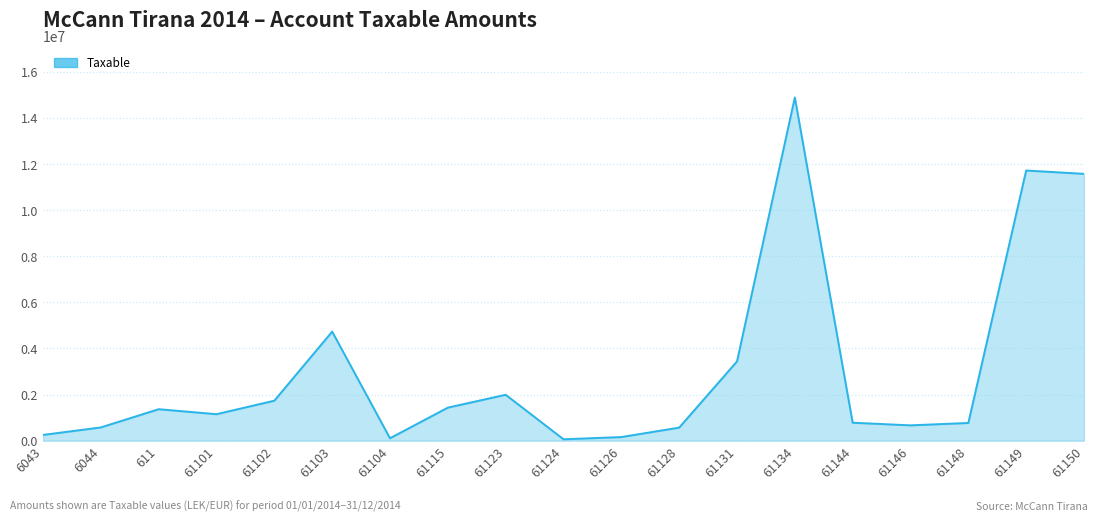

Where is the data nearest to the value 7474836?

61103